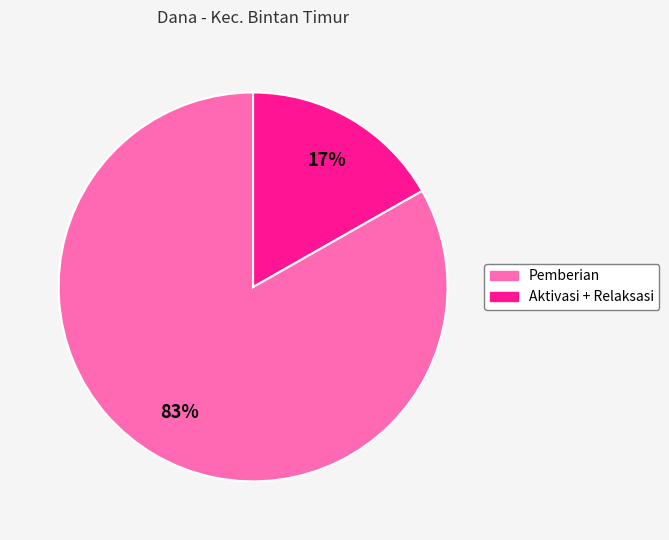

Does any single category account for the majority?

Yes